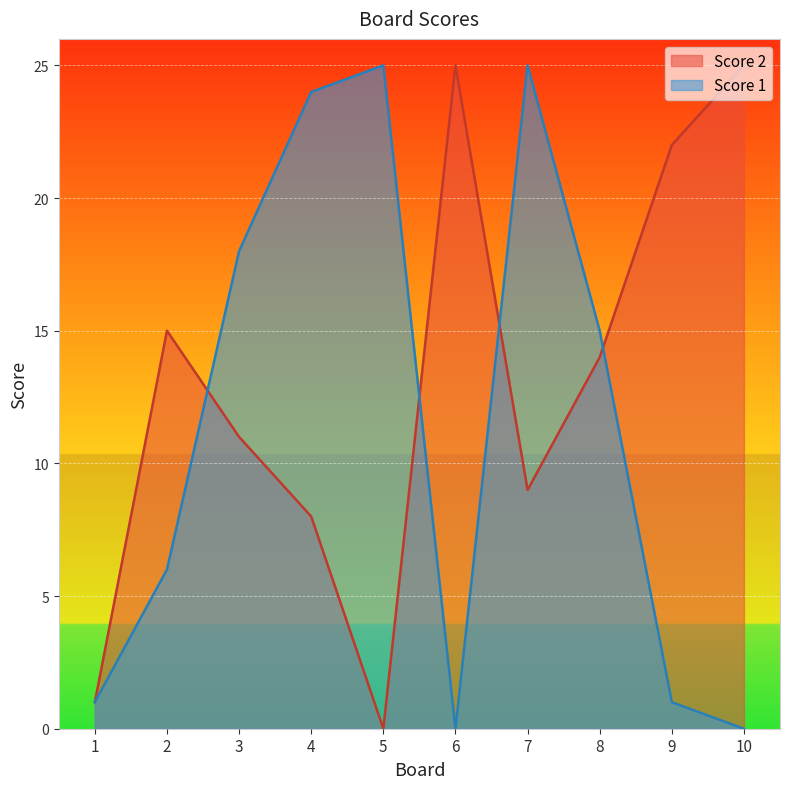

Count the number of data series in this chart.

2